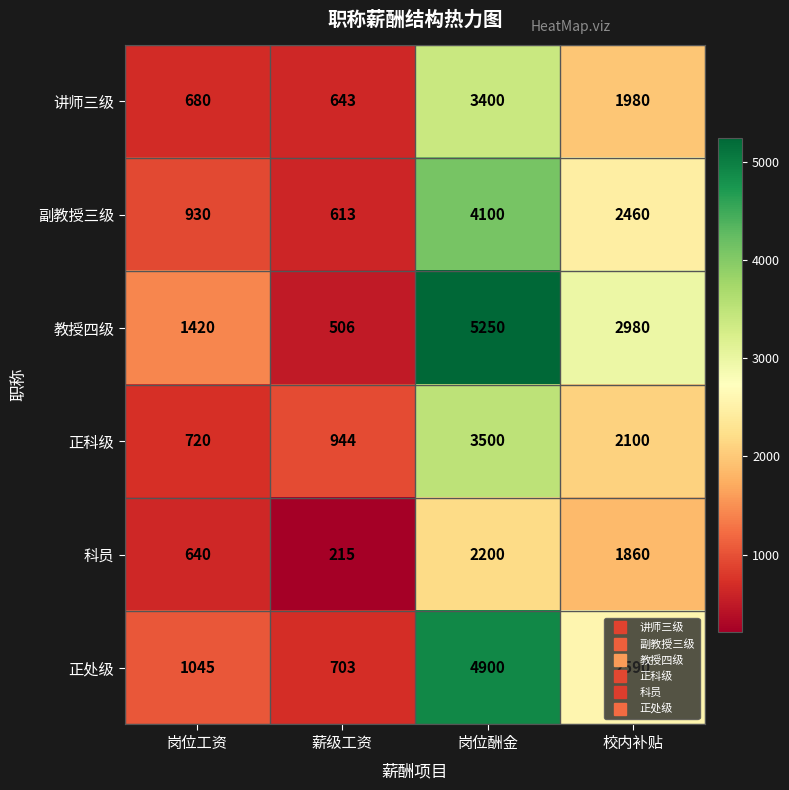

Where is 讲师三级 nearest to the value 2021?

校内补贴